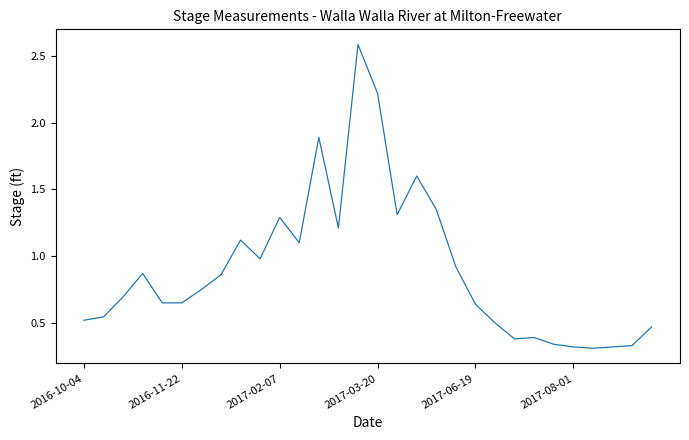

What is the difference between the second highest and minimum values?

1.9